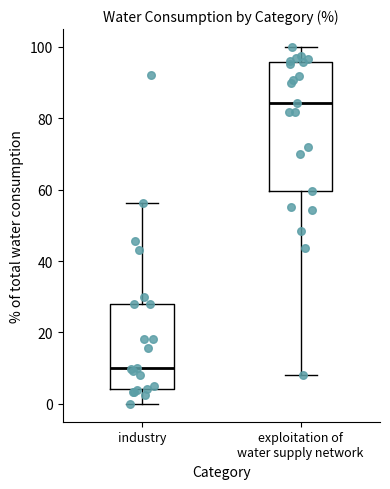

Which box has the lowest median line?

industry